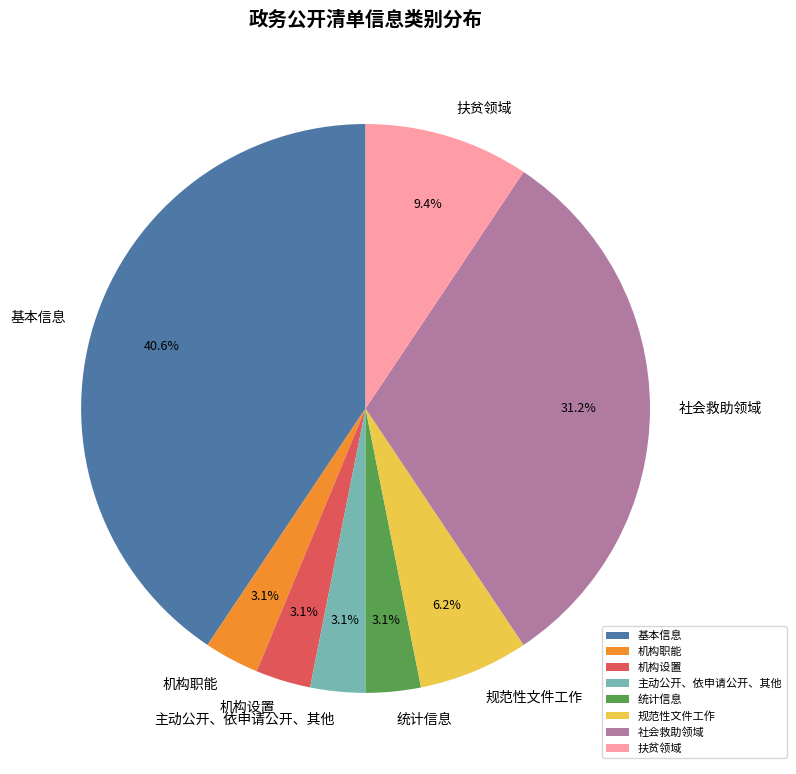

To the nearest percent, what portion does 机构职能 represent?

3%